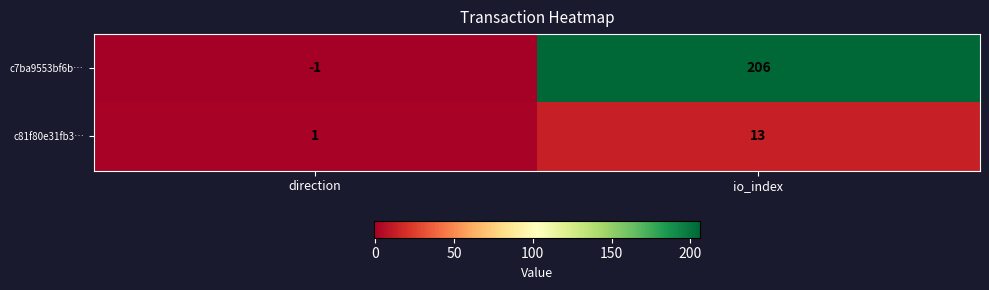

How many categories are shown in the chart?

2